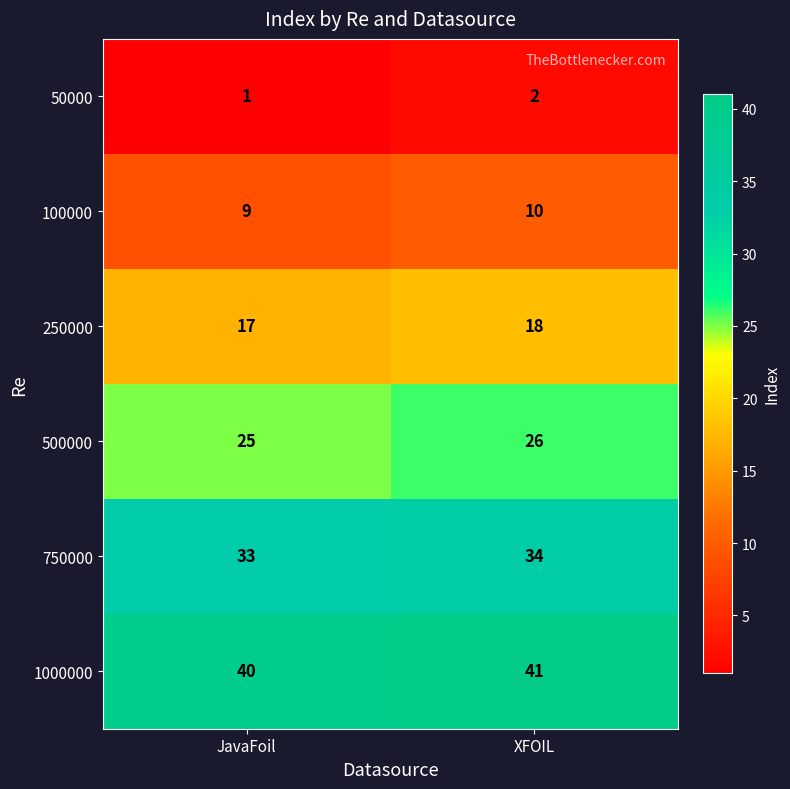

Where is 1000000 nearest to the value 40?

JavaFoil